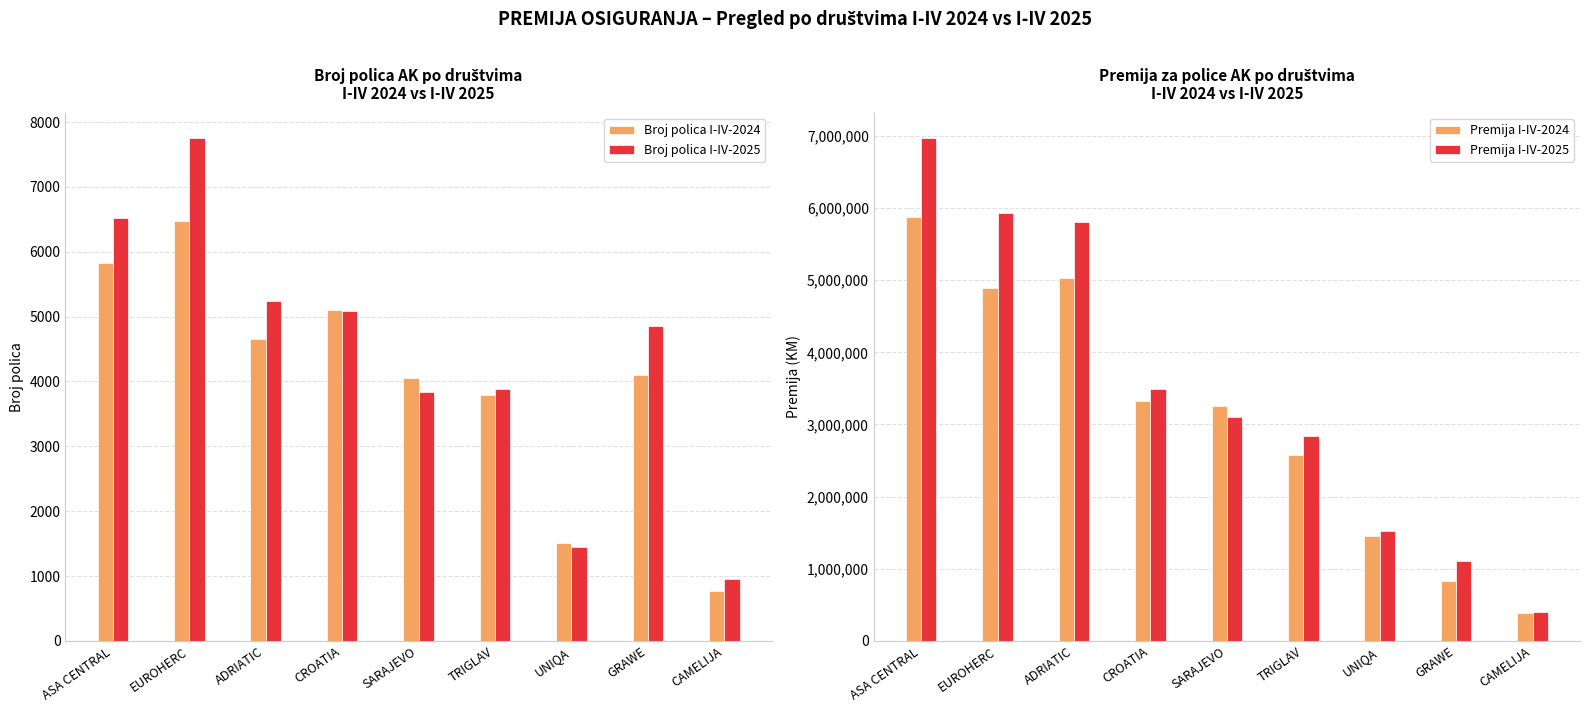

List the labels in order of Broj polica I-IV-2024 value, largest first.

EUROHERC, ASA CENTRAL, CROATIA, ADRIATIC, GRAWE, SARAJEVO, TRIGLAV, UNIQA, CAMELIJA